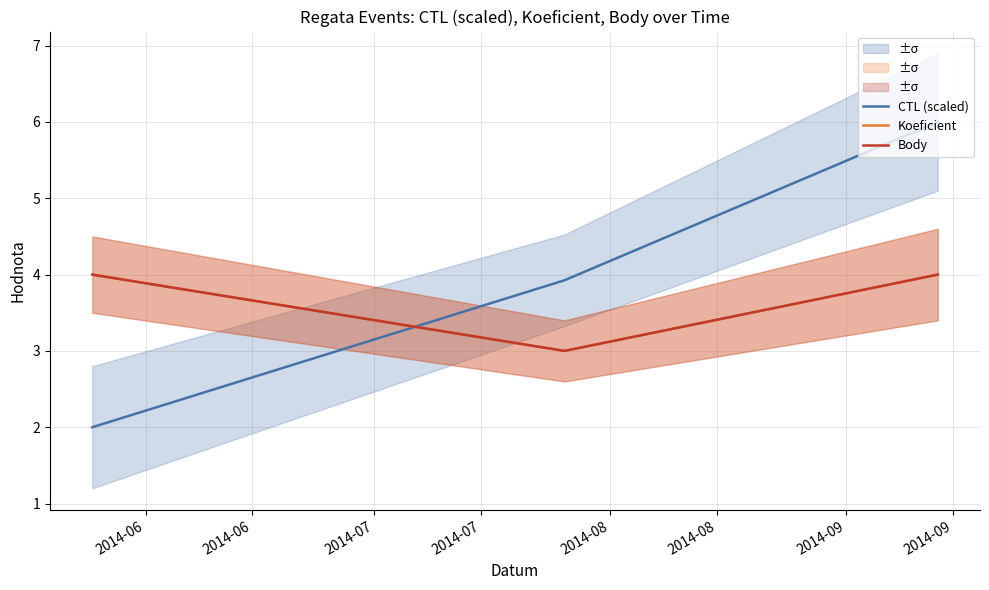

What is the total value across all series at 2014-06?

10.0